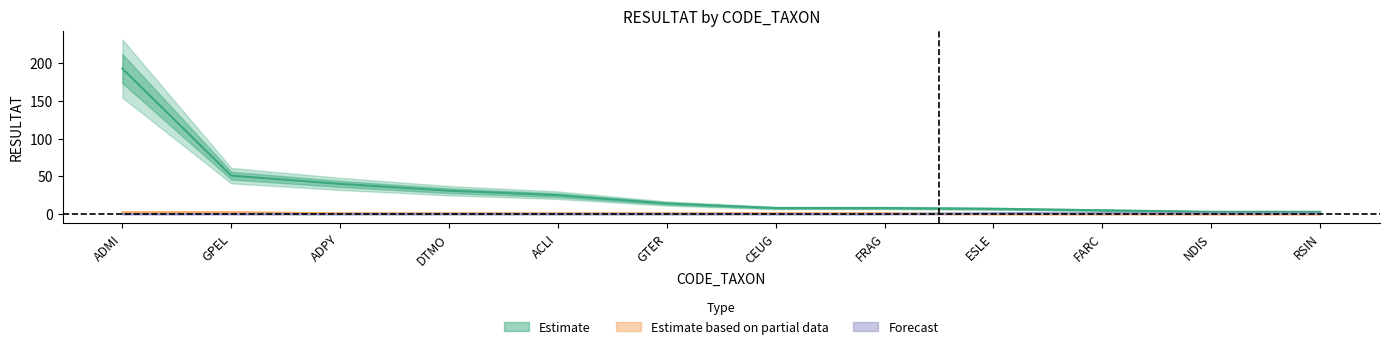

True or false: Forecast has more than 1 interior local peaks.

False